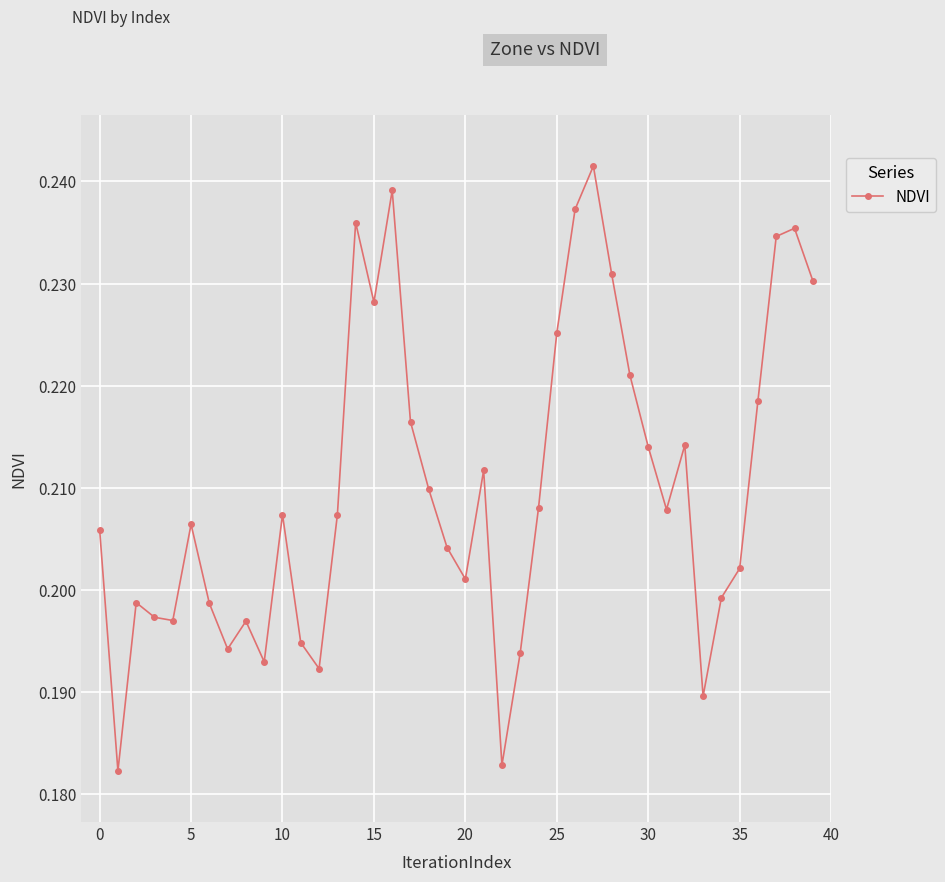

How many values are between 0 and 1?

40